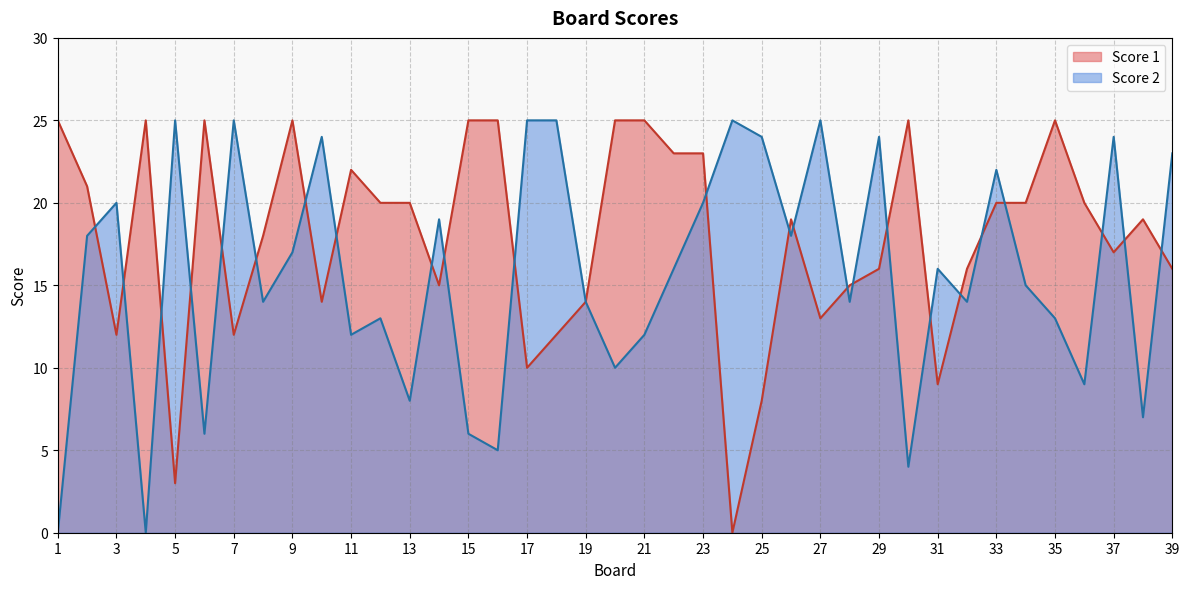

What is the sum of the Score 1 values at 3 and 9?

37